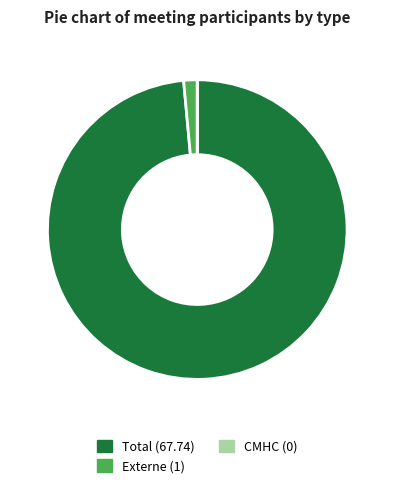

What is the largest slice in the pie chart?

Total (67.74)